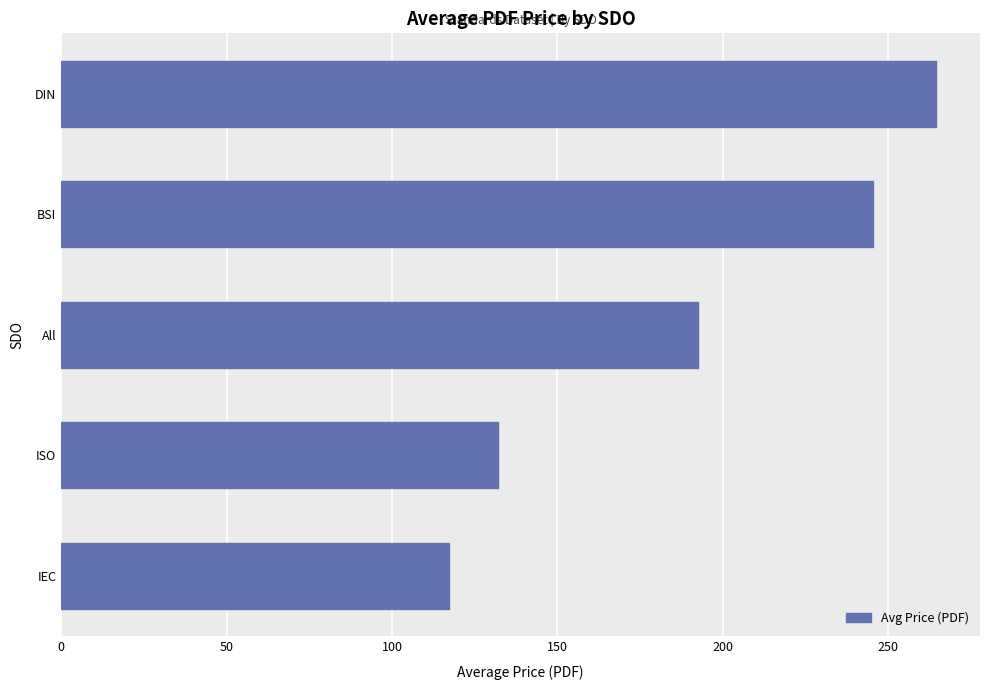

Is it true that the value at IEC is 34.0?

False